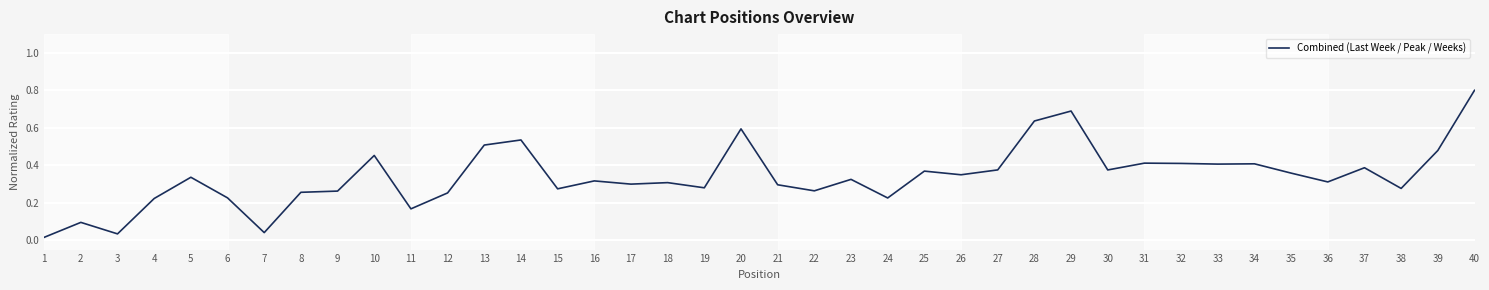

True or false: the data shows 0.3 at 20.

False